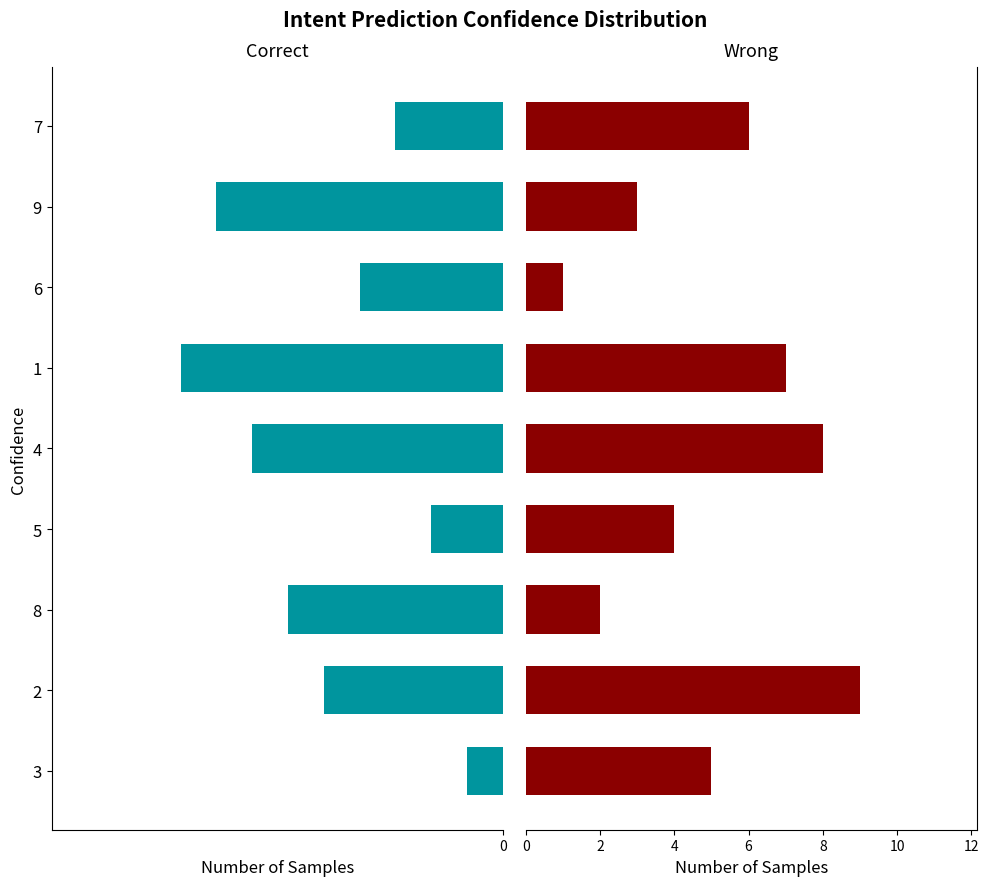

What is the difference between the highest and lowest values at 4?

1